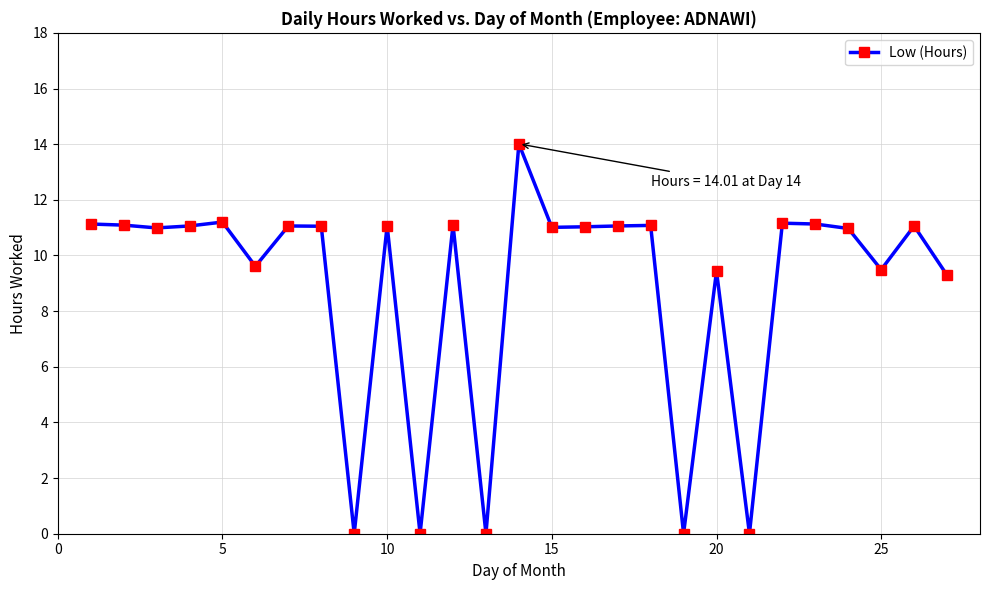

True or false: the data has more than 0 interior local peaks.

True